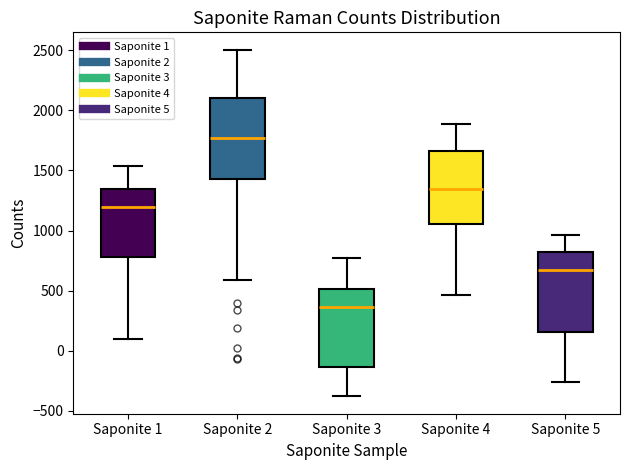

Reading left to right, transcribe this box plot: for each box, give where its median line is, the range the box spans, and where its two whiskers end, as read against the y-axis. The values are not printed on the chart, so give them approximately, as read against the axis.

Saponite 1: median 1200, box 800 to 1350, whiskers 100 to 1550
Saponite 2: median 1750, box 1450 to 2100, whiskers 600 to 2500
Saponite 3: median 350, box -150 to 500, whiskers -400 to 750
Saponite 4: median 1350, box 1050 to 1650, whiskers 450 to 1900
Saponite 5: median 650, box 150 to 800, whiskers -250 to 950